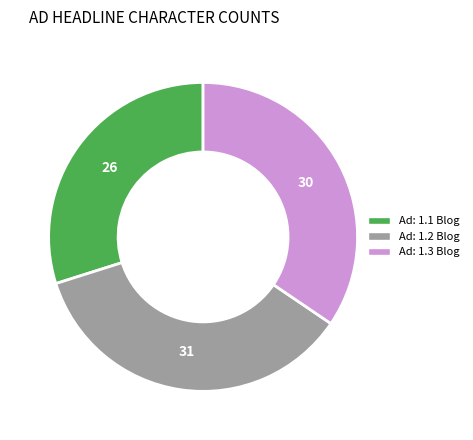

The Ad: 1.2 Blog slice represents 49% of the pie. True or false?

False